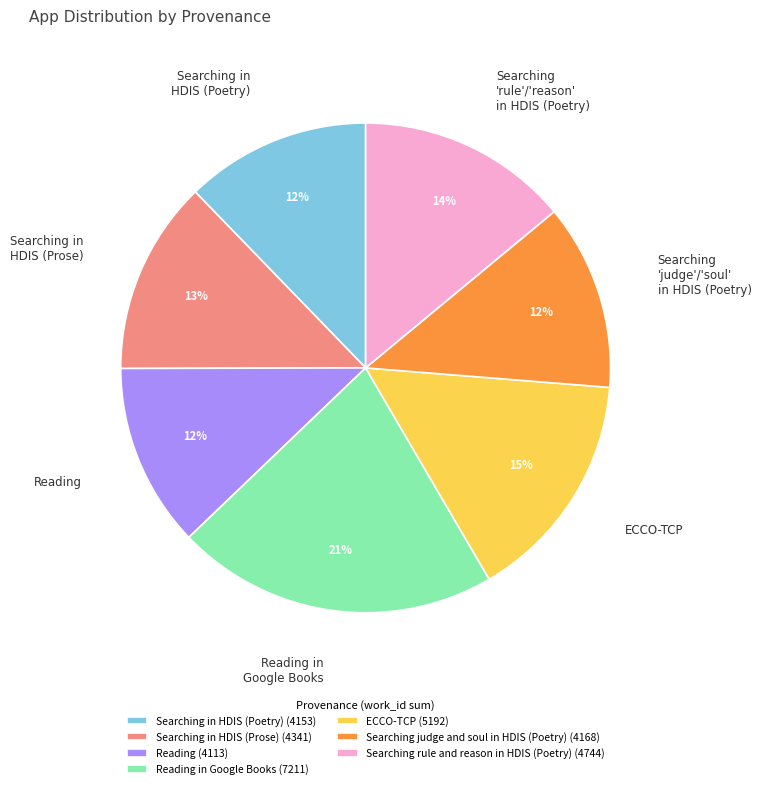

True or false: Reading (4113) accounts for 1% of the total.

False